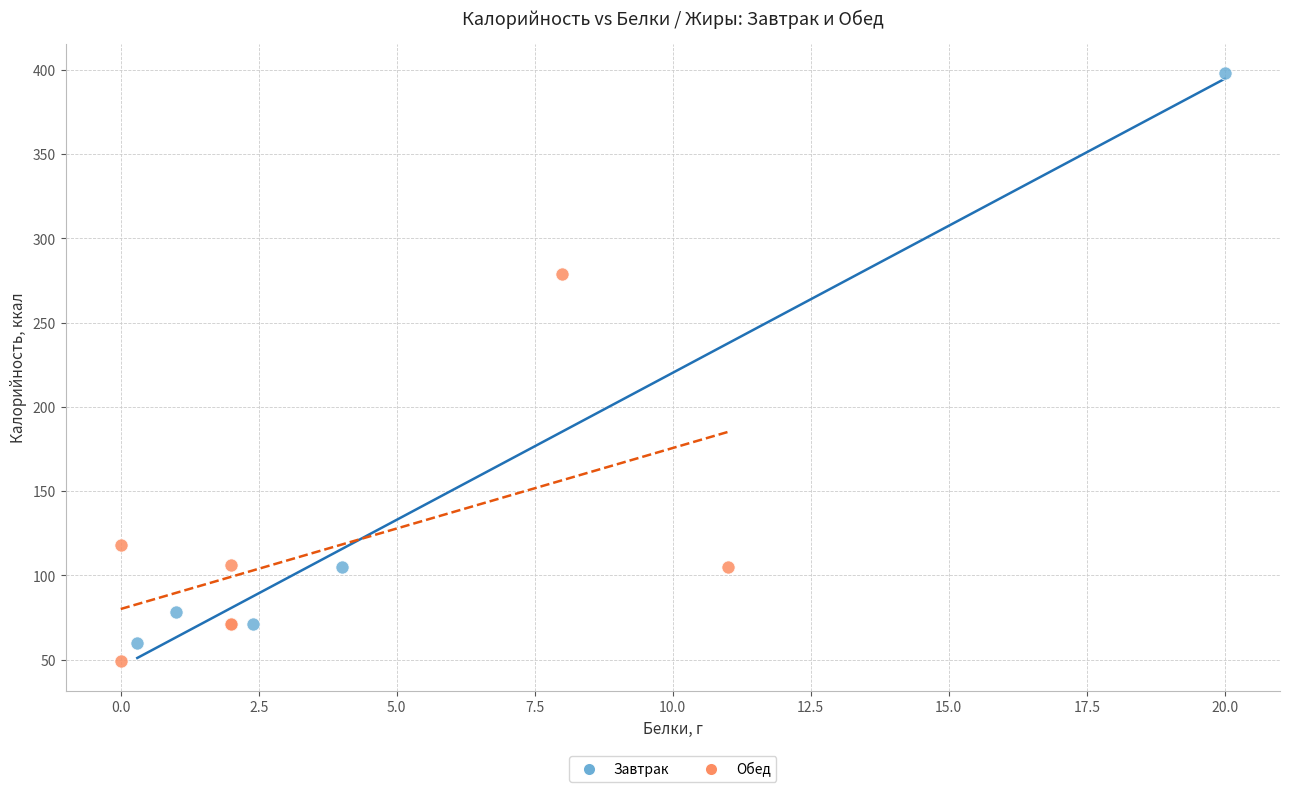

Which series reaches the maximum Y coordinate?

Завтрак